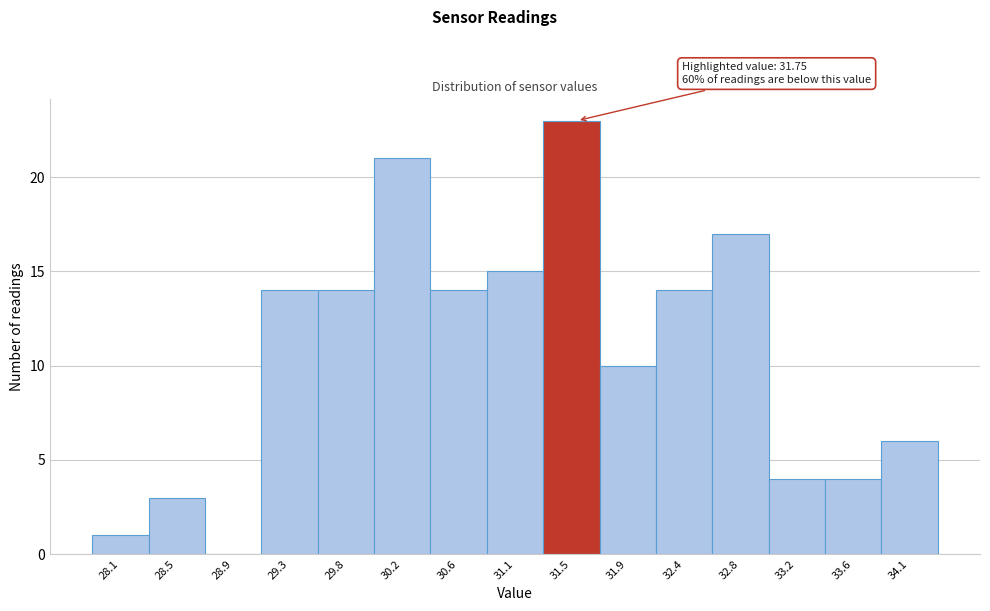

Reading right to left, transcribe all the data shown in this chart.

34.1=6	33.6=4	33.2=4	32.8=17	32.4=14	31.9=10	31.5=23	31.1=15	30.6=14	30.2=21	29.8=14	29.3=14	28.9=0	28.5=3	28.1=1